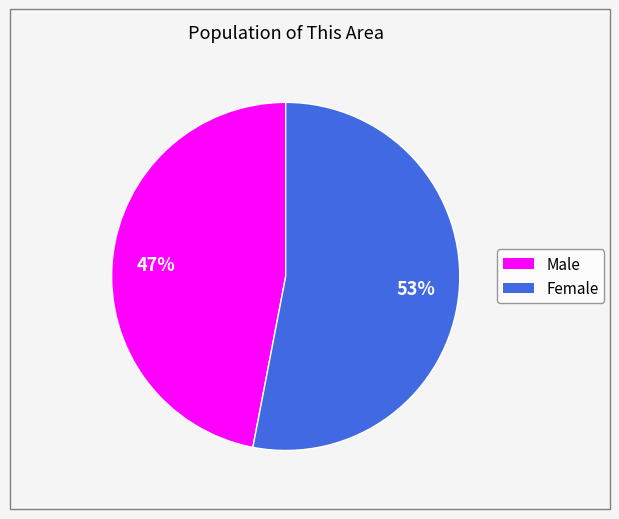

Do Male and Female together represent more than half of the pie?

Yes